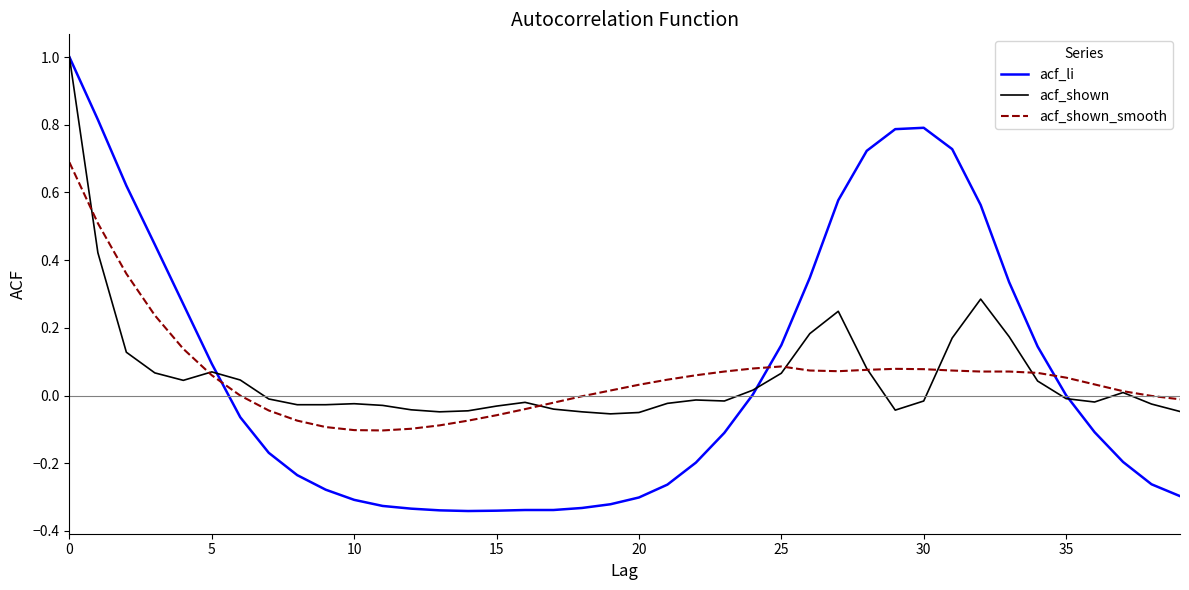

Which series has the widest spread of values?

acf_li